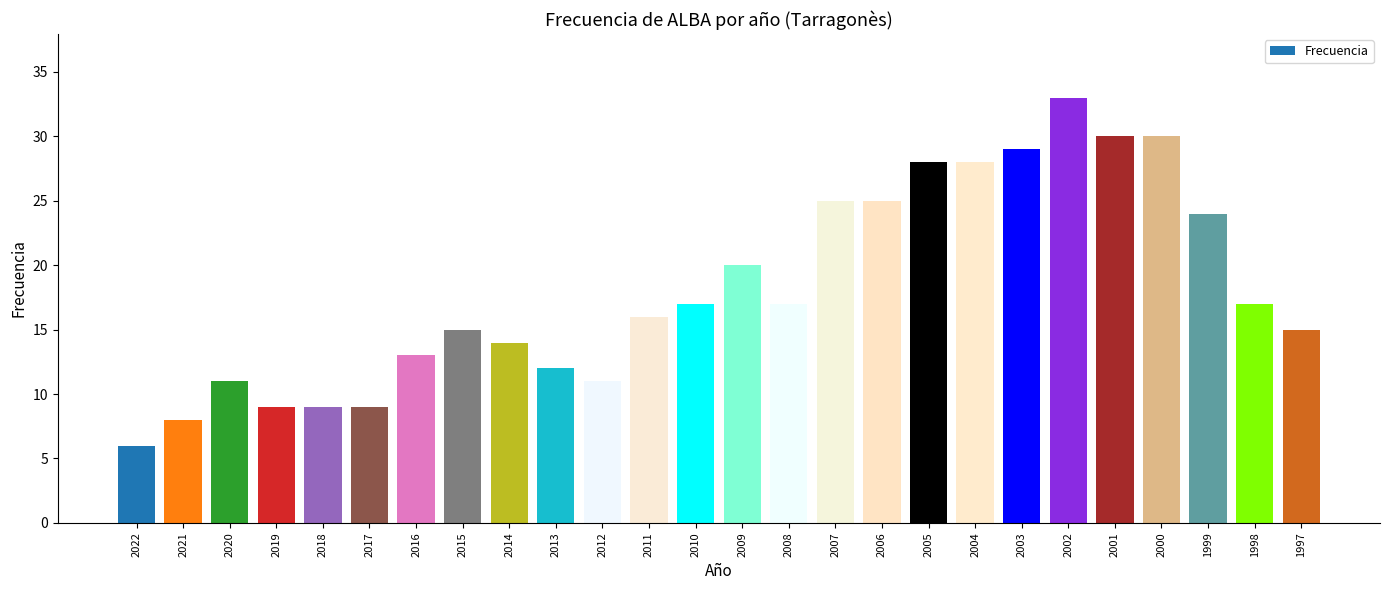

Reading left to right, list all the values displayed in this chart.

6	8	11	9	9	9	13	15	14	12	11	16	17	20	17	25	25	28	28	29	33	30	30	24	17	15